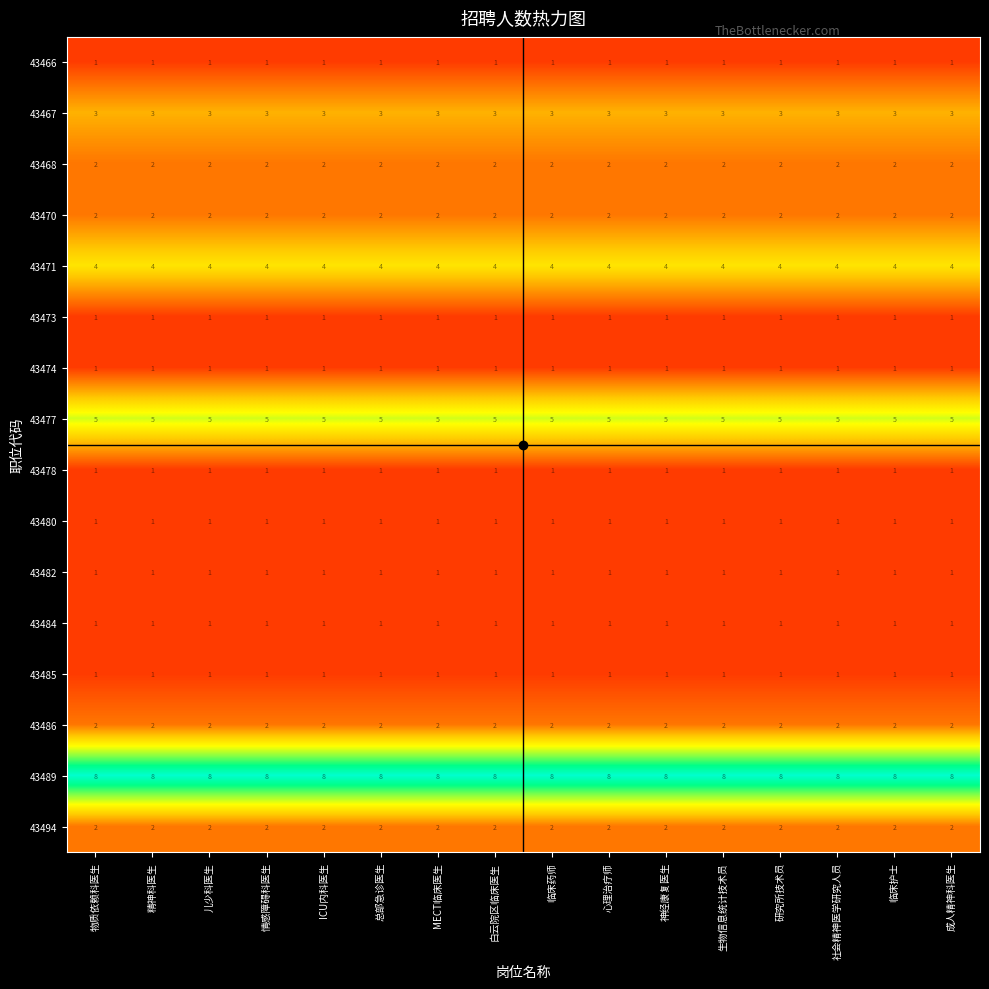

What is the sum of the 43470 values at ICU内科医生 and 儿少科医生?

4